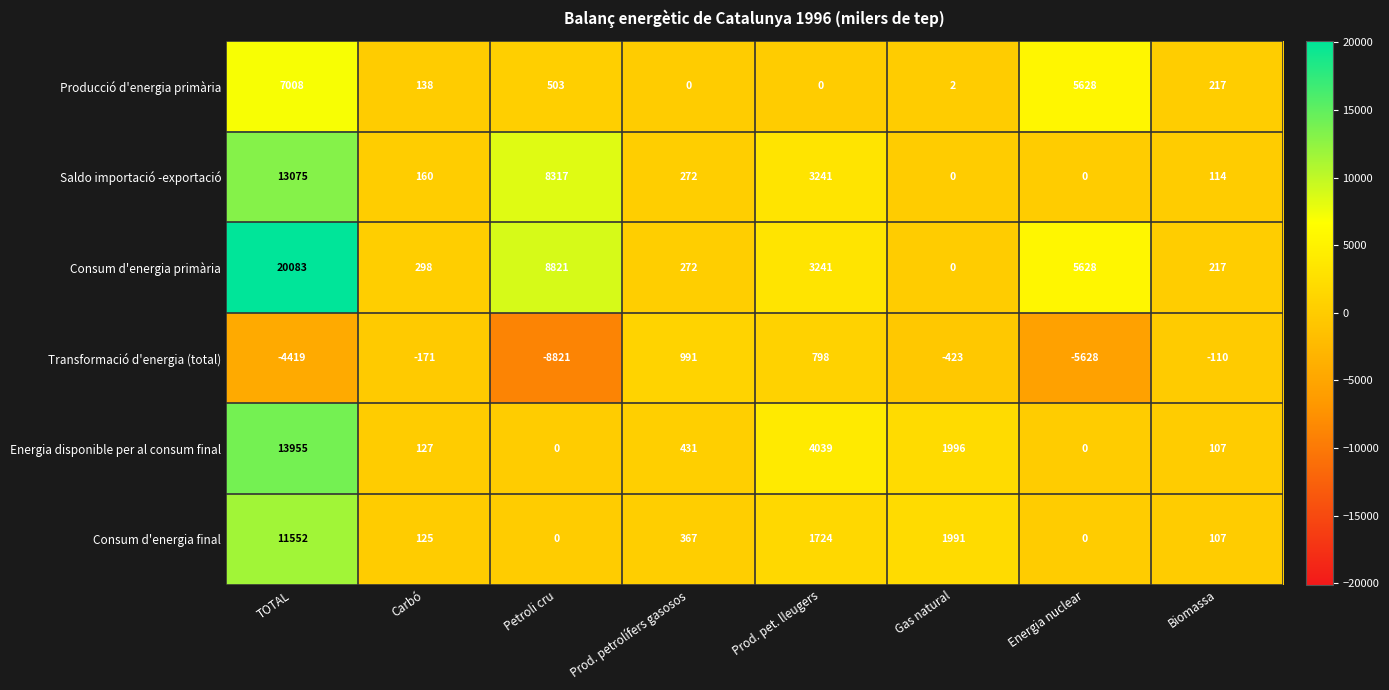

What is the sum of the Consum d'energia primària values at Petroli cru and Prod. petrolífers gasosos?

9093